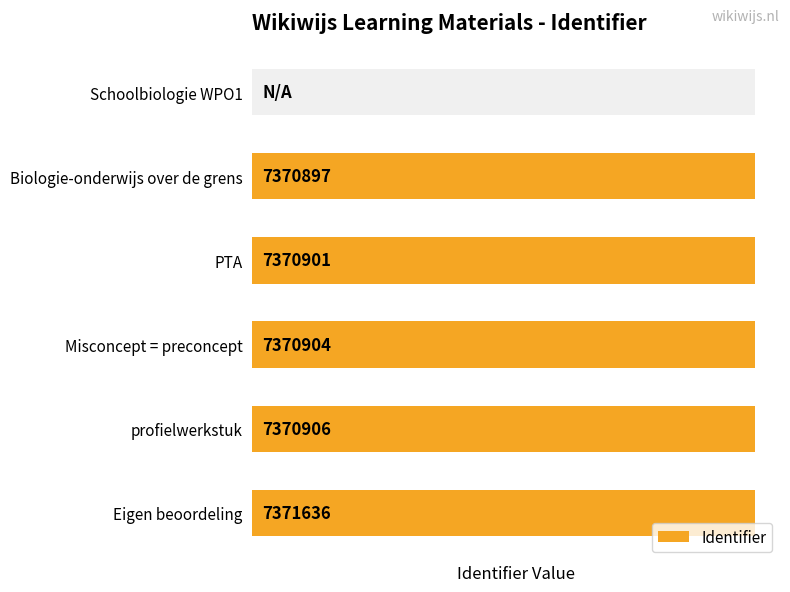

Is it true that the value at Misconcept = preconcept is 7370904?

True